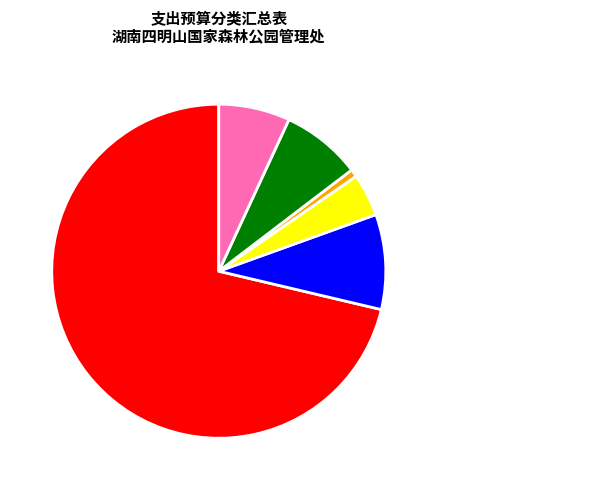

Which has a higher value, 森林管护 or 行政运行?

行政运行